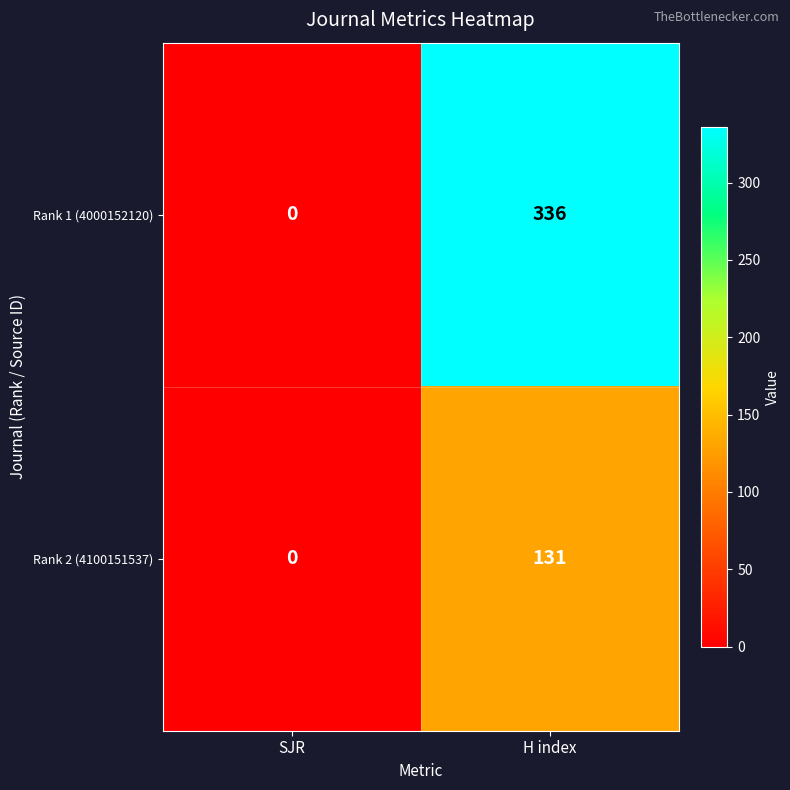

List the series in order of their peak value, lowest first.

Rank 2 (4100151537), Rank 1 (4000152120)